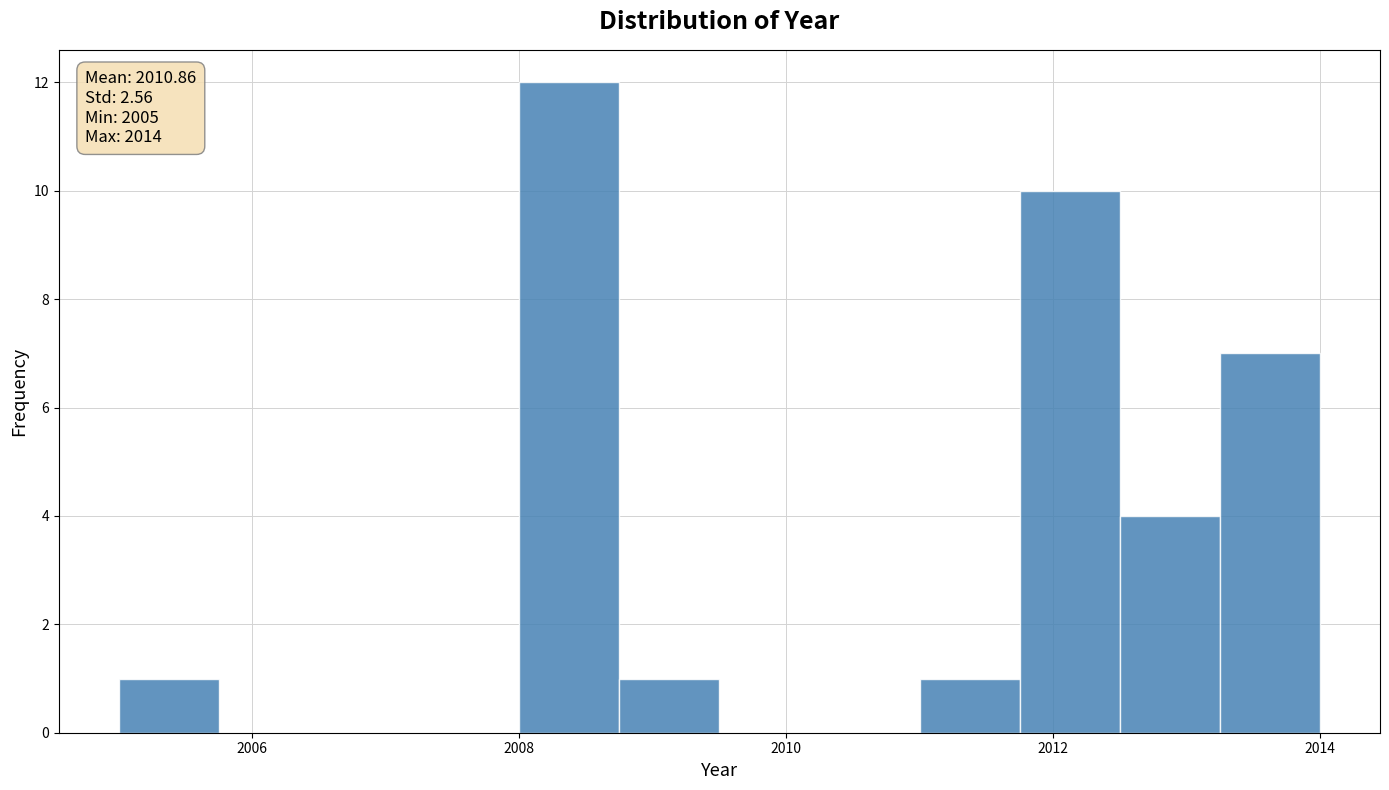

Read against the x-axis, roughly where is the centre of the tallest bar?

2008.4